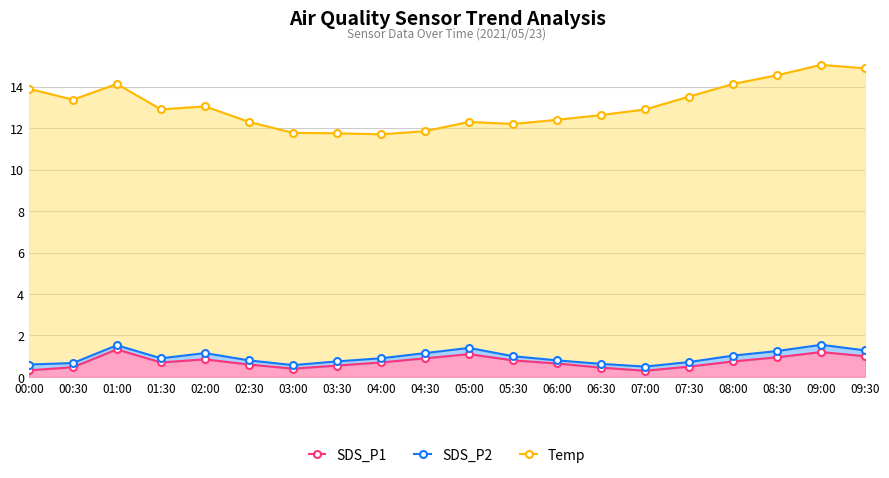

Is it true that Temp equals 15.4 at 04:00?

False